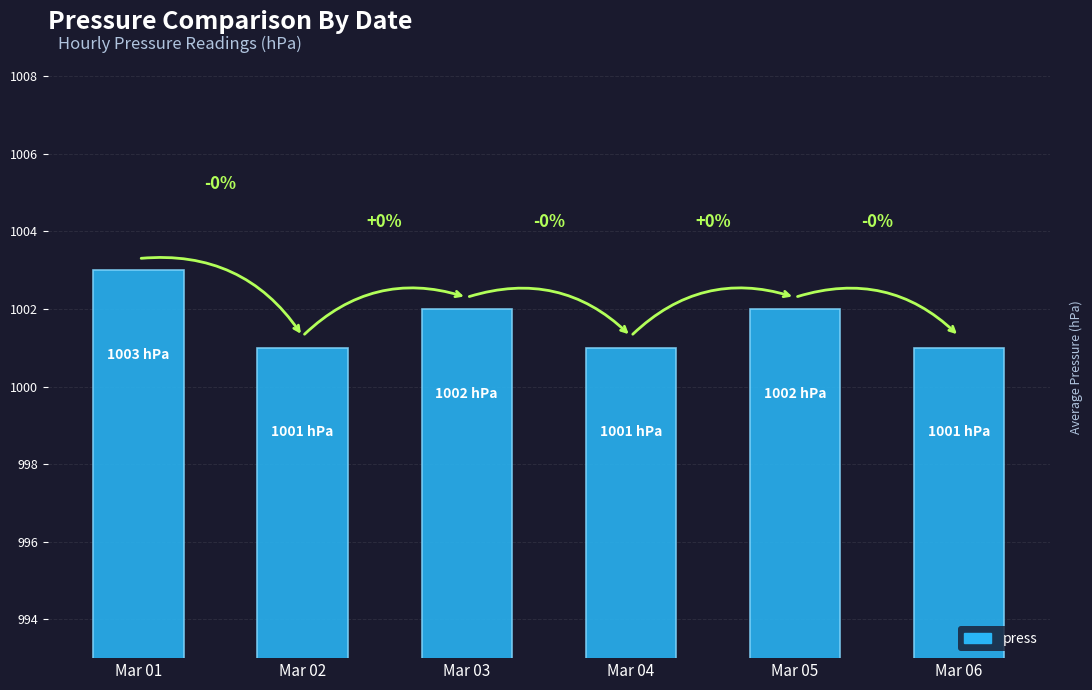

Does the chart contain any negative values?

No